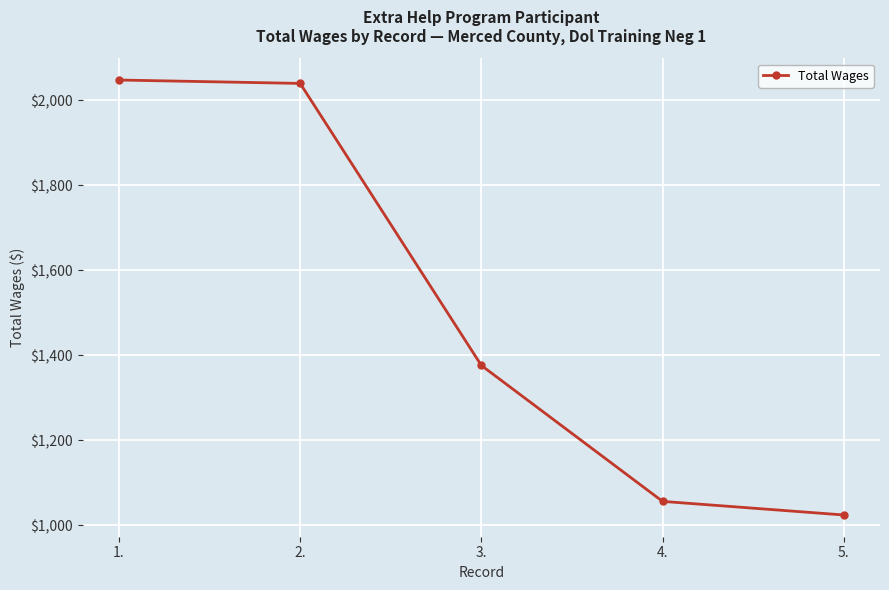

What is the label of the 3rd point from the right?

3.